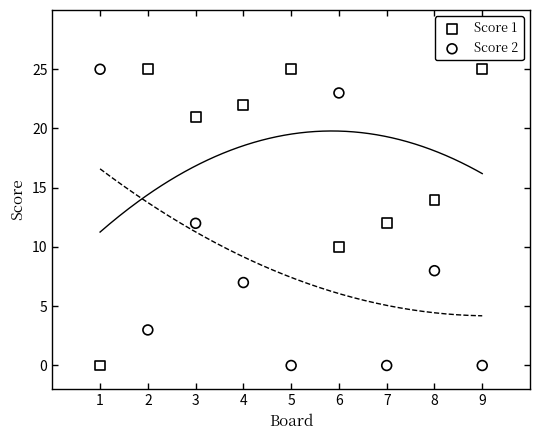

What is the X range (max minus min) for the scatter plot?

8